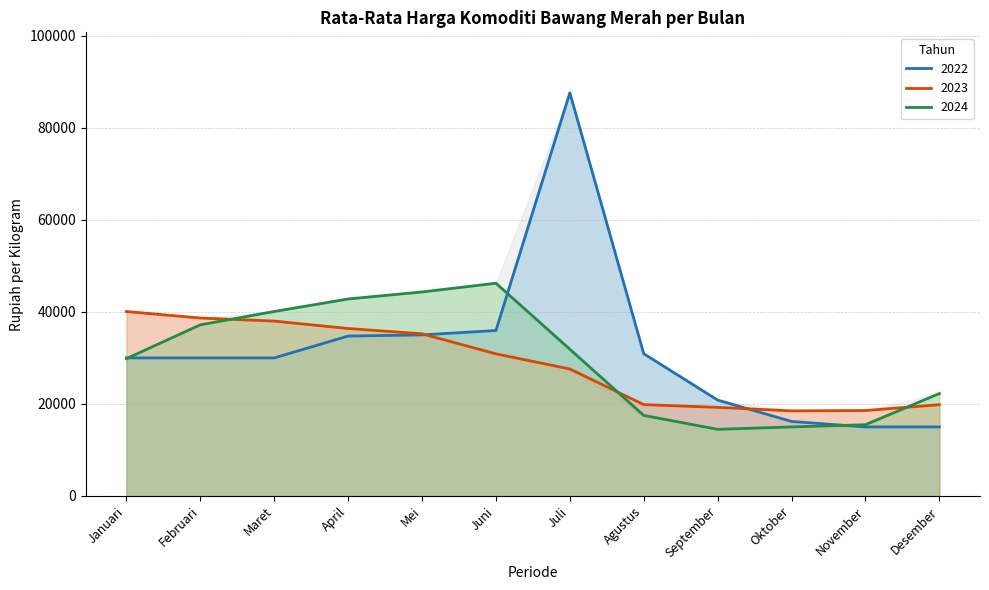

Which series has the widest spread of values?

2022